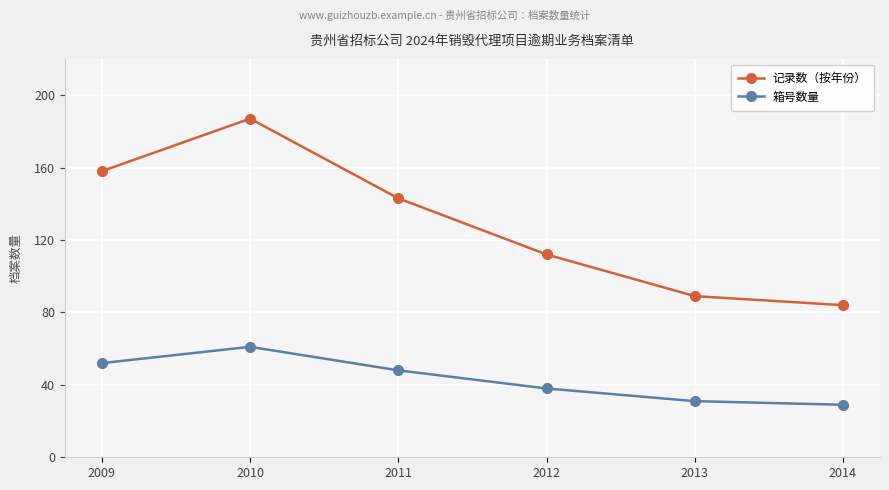

True or false: 箱号数量 and 记录数（按年份） intersect in this chart.

False